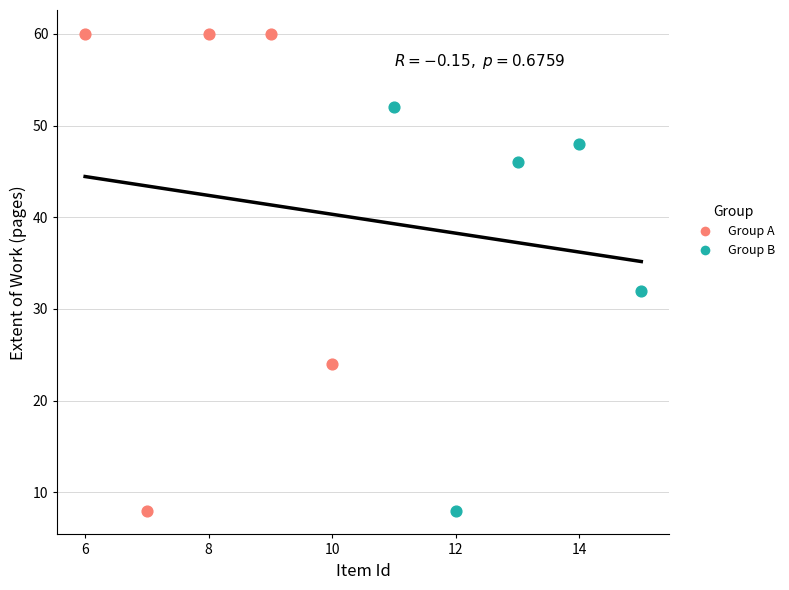

What are all the series names shown in the legend?

Group A, Group B